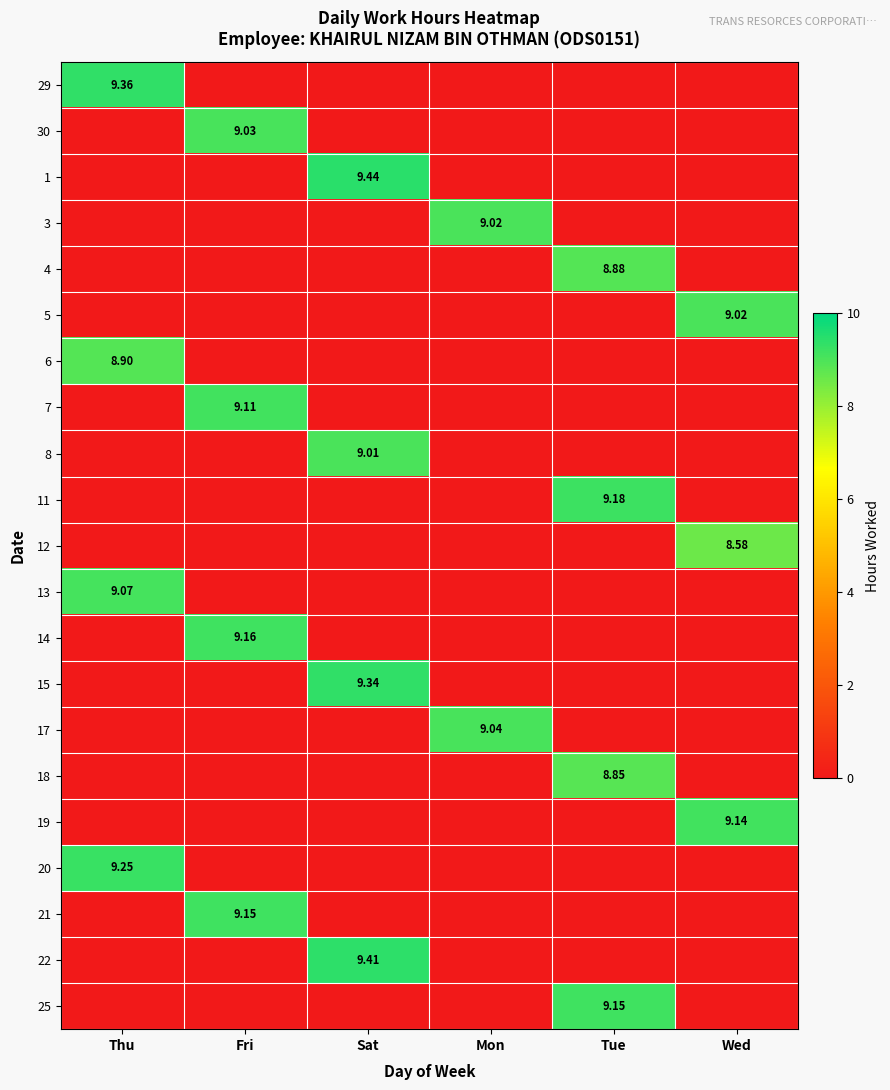

What is the total value across all series at Wed?

26.7